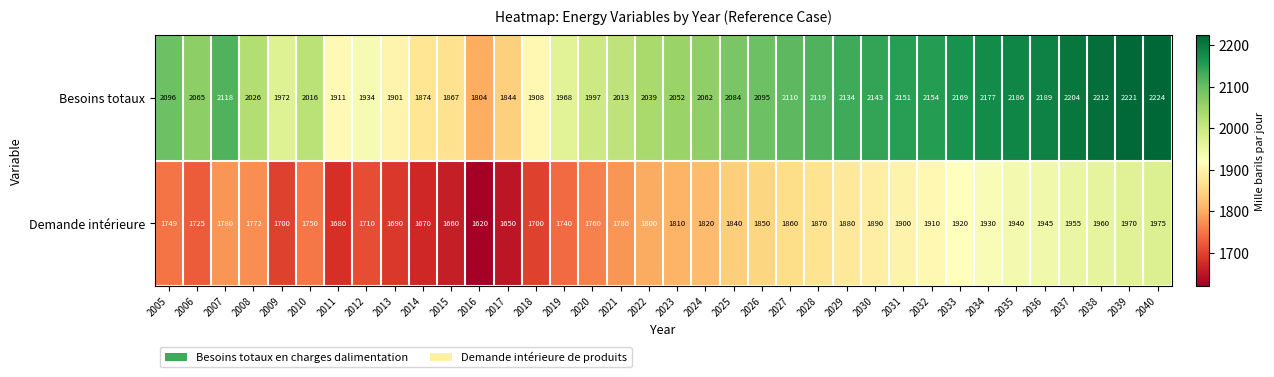

List the series in order of their overall mean, highest first.

Besoins totaux, Demande intérieure